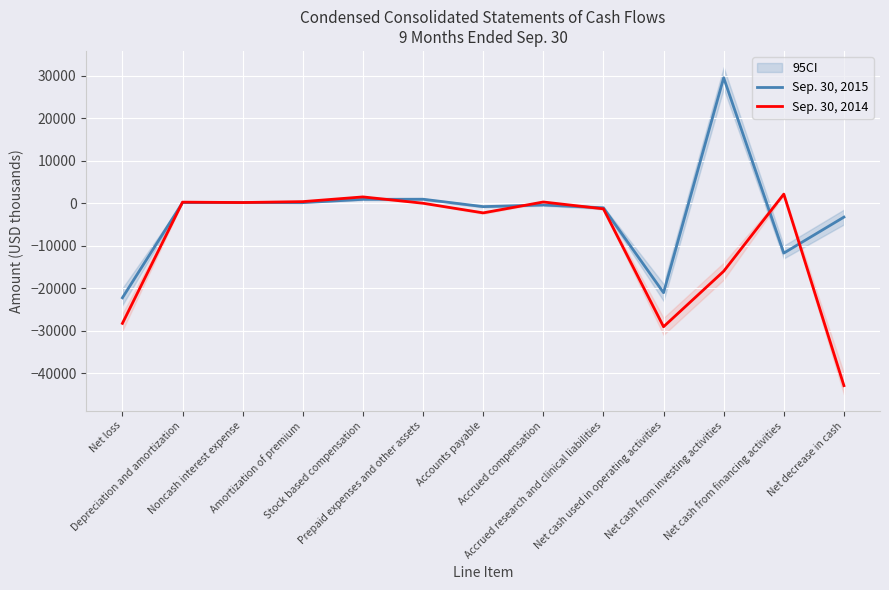

What position from the left is Amortization of premium?

4